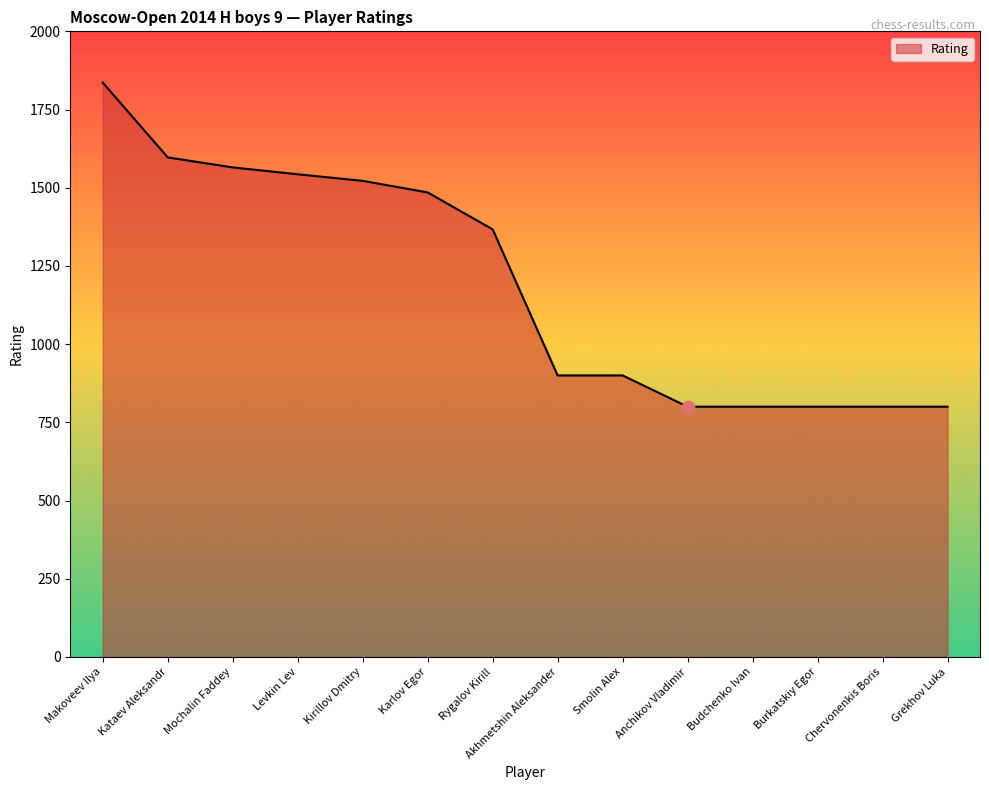

Approximately how many times larger is the value at Chervonenkis Boris compared to Akhmetshin Aleksander?

0.9